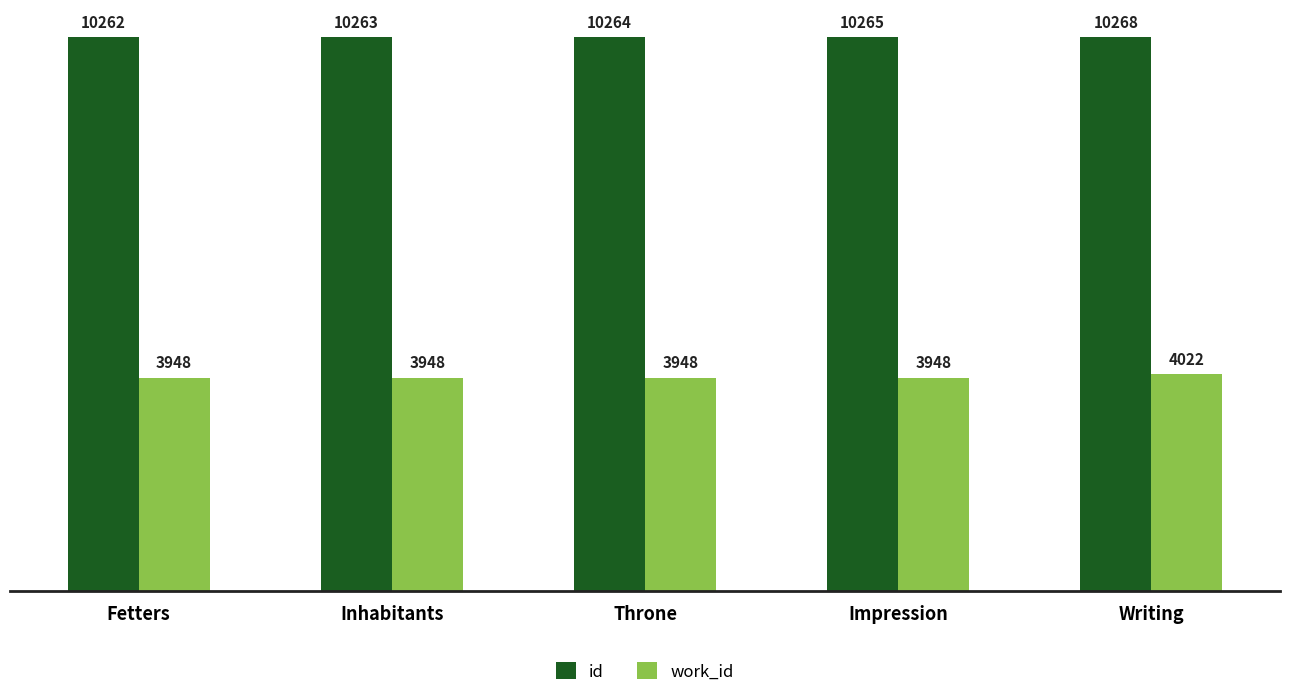

Rank the series at Fetters from highest to lowest value.

id, work_id